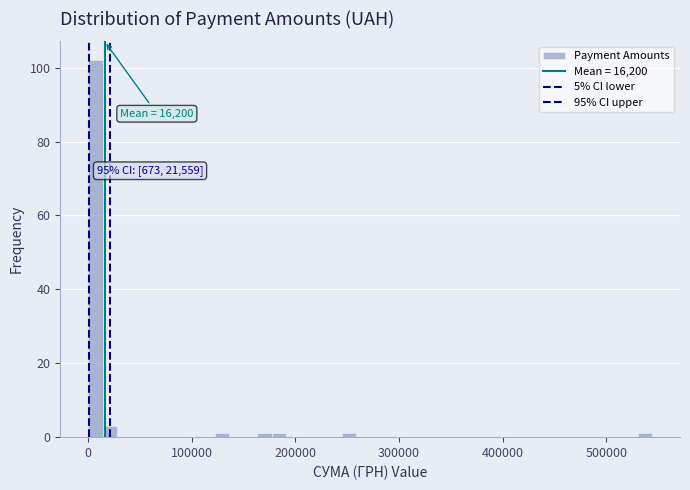

Around what value on the x-axis is the tallest bar? Give the approximate position of its centre, as read against the axis.

10000